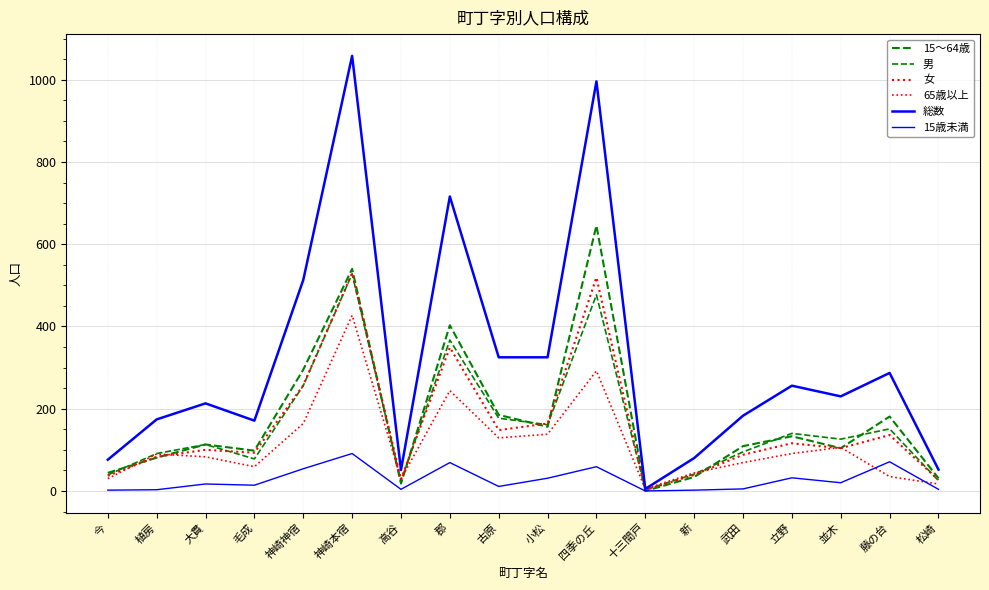

What is the label of the 16th point from the left?

並木